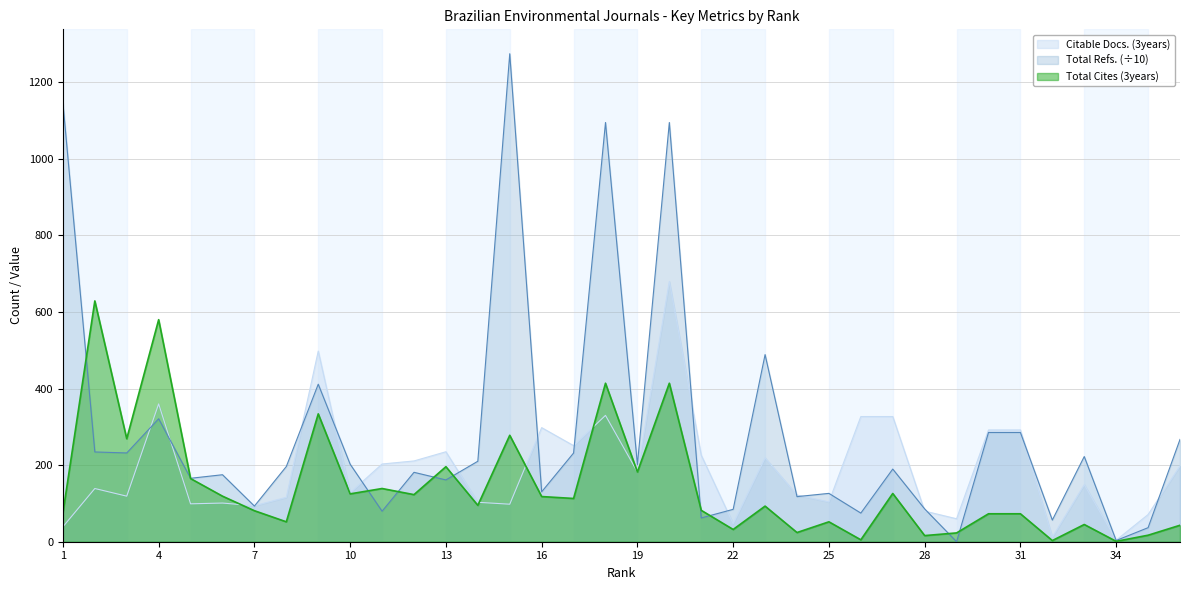

In Citable Docs. (3years), how many points are higher than both neighbors (excluding endpoints)?

10